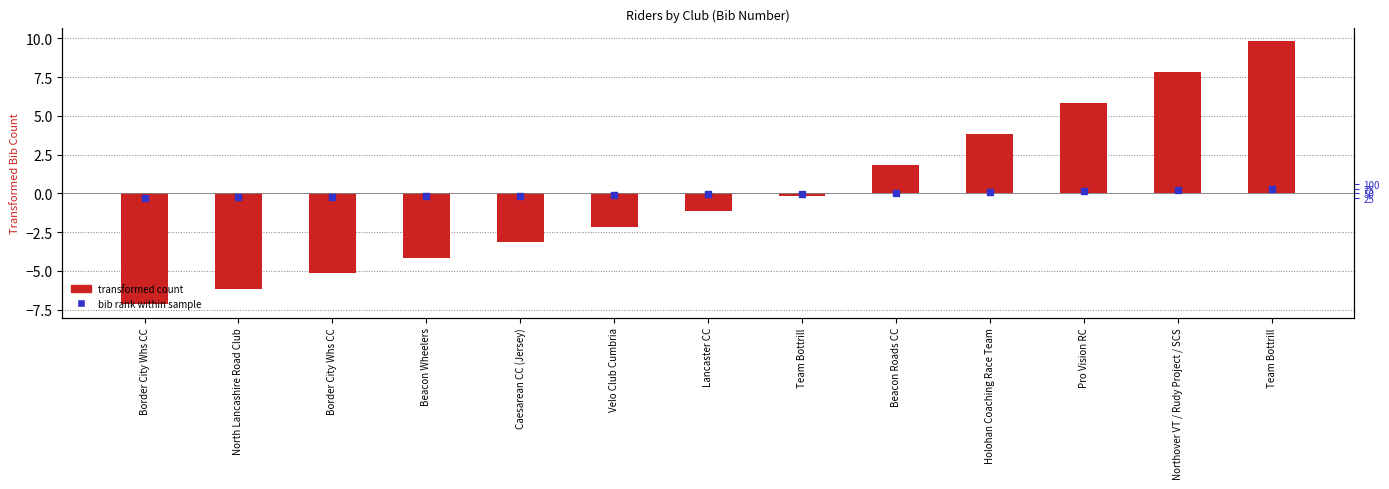

What is the total value across all series at Pro Vision RC?

6.0